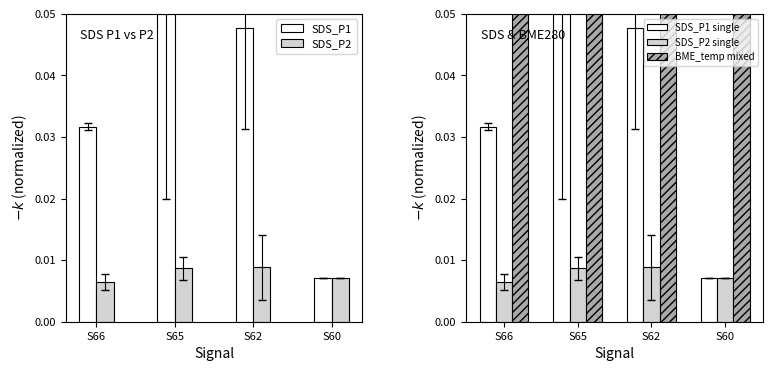

At how many categories does at least one series exceed 0?

4